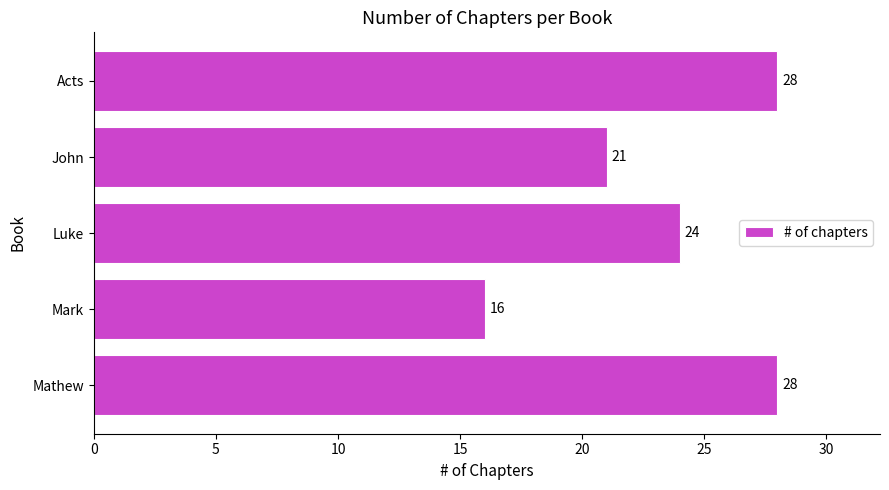

How many bars are there in total?

5